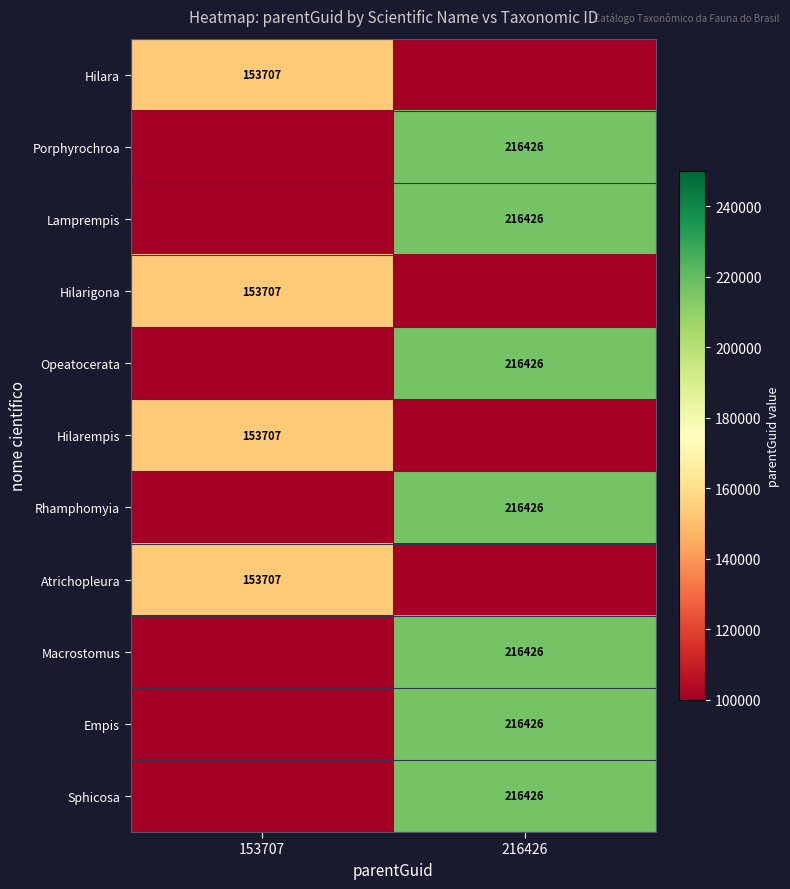

Is it true that Empis equals 131938 at 216426?

False